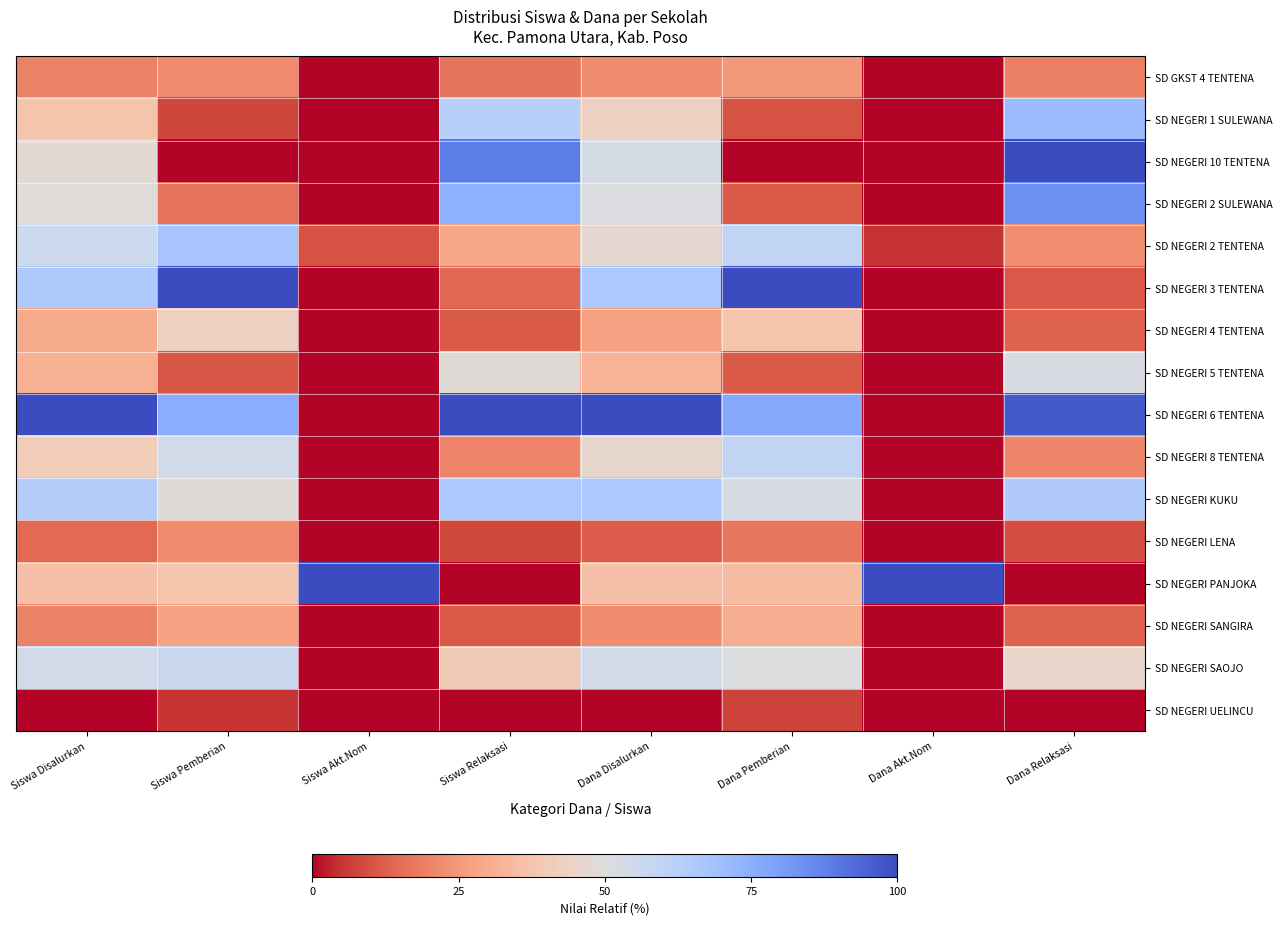

Reading right to left, extract all data points from this chart.

SD GKST 4 TENTENA: Dana Relaksasi=0.2	Dana Akt.Nom=0.0	Dana Pemberian=0.2	Dana Disalurkan=0.2	Siswa Relaksasi=0.2	Siswa Akt.Nom=0.0	Siswa Pemberian=0.2	Siswa Disalurkan=0.2
SD NEGERI 1 SULEWANA: Dana Relaksasi=0.7	Dana Akt.Nom=0.0	Dana Pemberian=0.1	Dana Disalurkan=0.4	Siswa Relaksasi=0.6	Siswa Akt.Nom=0.0	Siswa Pemberian=0.1	Siswa Disalurkan=0.4
SD NEGERI 10 TENTENA: Dana Relaksasi=1.0	Dana Akt.Nom=0.0	Dana Pemberian=0.0	Dana Disalurkan=0.5	Siswa Relaksasi=0.9	Siswa Akt.Nom=0.0	Siswa Pemberian=0.0	Siswa Disalurkan=0.5
SD NEGERI 2 SULEWANA: Dana Relaksasi=0.8	Dana Akt.Nom=0.0	Dana Pemberian=0.1	Dana Disalurkan=0.5	Siswa Relaksasi=0.7	Siswa Akt.Nom=0.0	Siswa Pemberian=0.2	Siswa Disalurkan=0.5
SD NEGERI 2 TENTENA: Dana Relaksasi=0.2	Dana Akt.Nom=0.1	Dana Pemberian=0.6	Dana Disalurkan=0.5	Siswa Relaksasi=0.3	Siswa Akt.Nom=0.1	Siswa Pemberian=0.7	Siswa Disalurkan=0.6
SD NEGERI 3 TENTENA: Dana Relaksasi=0.1	Dana Akt.Nom=0.0	Dana Pemberian=1.0	Dana Disalurkan=0.7	Siswa Relaksasi=0.1	Siswa Akt.Nom=0.0	Siswa Pemberian=1.0	Siswa Disalurkan=0.7
SD NEGERI 4 TENTENA: Dana Relaksasi=0.1	Dana Akt.Nom=0.0	Dana Pemberian=0.4	Dana Disalurkan=0.3	Siswa Relaksasi=0.1	Siswa Akt.Nom=0.0	Siswa Pemberian=0.4	Siswa Disalurkan=0.3
SD NEGERI 5 TENTENA: Dana Relaksasi=0.5	Dana Akt.Nom=0.0	Dana Pemberian=0.1	Dana Disalurkan=0.3	Siswa Relaksasi=0.5	Siswa Akt.Nom=0.0	Siswa Pemberian=0.1	Siswa Disalurkan=0.3
SD NEGERI 6 TENTENA: Dana Relaksasi=1.0	Dana Akt.Nom=0.0	Dana Pemberian=0.8	Dana Disalurkan=1.0	Siswa Relaksasi=1.0	Siswa Akt.Nom=0.0	Siswa Pemberian=0.8	Siswa Disalurkan=1.0
SD NEGERI 8 TENTENA: Dana Relaksasi=0.2	Dana Akt.Nom=0.0	Dana Pemberian=0.6	Dana Disalurkan=0.5	Siswa Relaksasi=0.2	Siswa Akt.Nom=0.0	Siswa Pemberian=0.5	Siswa Disalurkan=0.4
SD NEGERI KUKU: Dana Relaksasi=0.6	Dana Akt.Nom=0.0	Dana Pemberian=0.5	Dana Disalurkan=0.7	Siswa Relaksasi=0.7	Siswa Akt.Nom=0.0	Siswa Pemberian=0.5	Siswa Disalurkan=0.6
SD NEGERI LENA: Dana Relaksasi=0.1	Dana Akt.Nom=0.0	Dana Pemberian=0.2	Dana Disalurkan=0.1	Siswa Relaksasi=0.1	Siswa Akt.Nom=0.0	Siswa Pemberian=0.2	Siswa Disalurkan=0.1
SD NEGERI PANJOKA: Dana Relaksasi=0.0	Dana Akt.Nom=1.0	Dana Pemberian=0.3	Dana Disalurkan=0.4	Siswa Relaksasi=0.0	Siswa Akt.Nom=1.0	Siswa Pemberian=0.4	Siswa Disalurkan=0.4
SD NEGERI SANGIRA: Dana Relaksasi=0.1	Dana Akt.Nom=0.0	Dana Pemberian=0.3	Dana Disalurkan=0.2	Siswa Relaksasi=0.1	Siswa Akt.Nom=0.0	Siswa Pemberian=0.3	Siswa Disalurkan=0.2
SD NEGERI SAOJO: Dana Relaksasi=0.5	Dana Akt.Nom=0.0	Dana Pemberian=0.5	Dana Disalurkan=0.5	Siswa Relaksasi=0.4	Siswa Akt.Nom=0.0	Siswa Pemberian=0.6	Siswa Disalurkan=0.5
SD NEGERI UELINCU: Dana Relaksasi=0.0	Dana Akt.Nom=0.0	Dana Pemberian=0.1	Dana Disalurkan=0.0	Siswa Relaksasi=0.0	Siswa Akt.Nom=0.0	Siswa Pemberian=0.1	Siswa Disalurkan=0.0